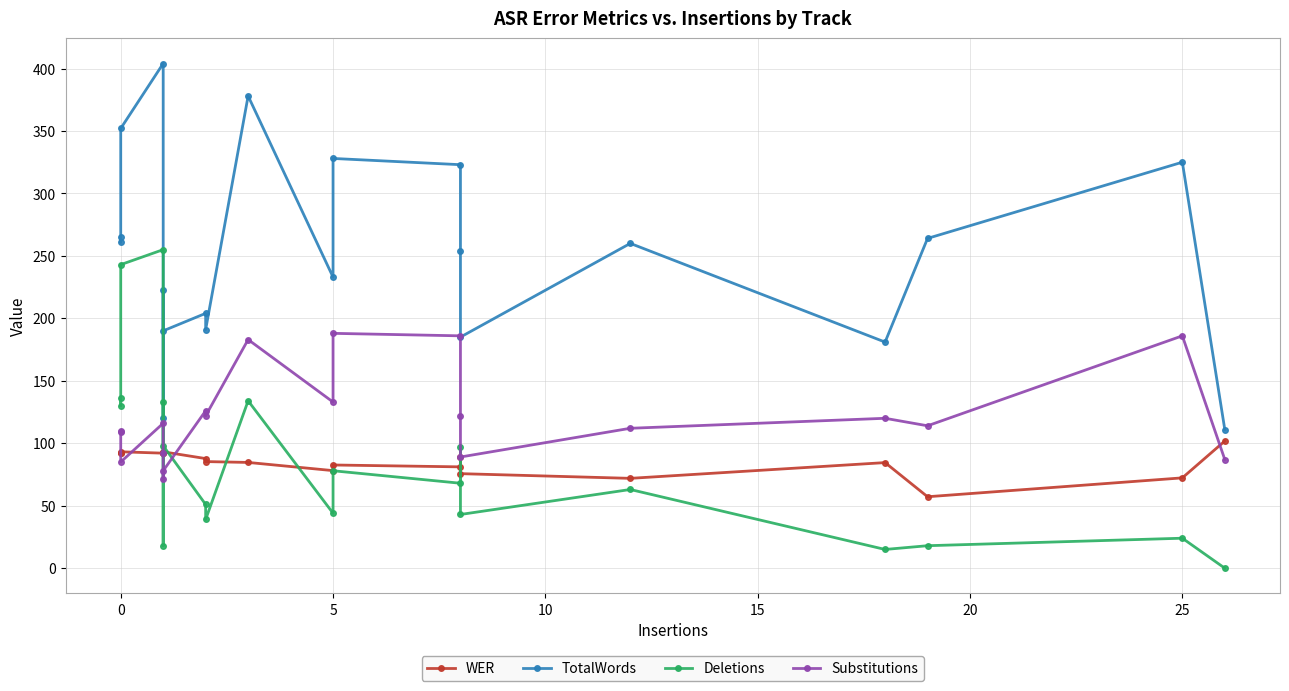

How many times do Substitutions and Deletions cross each other?

3